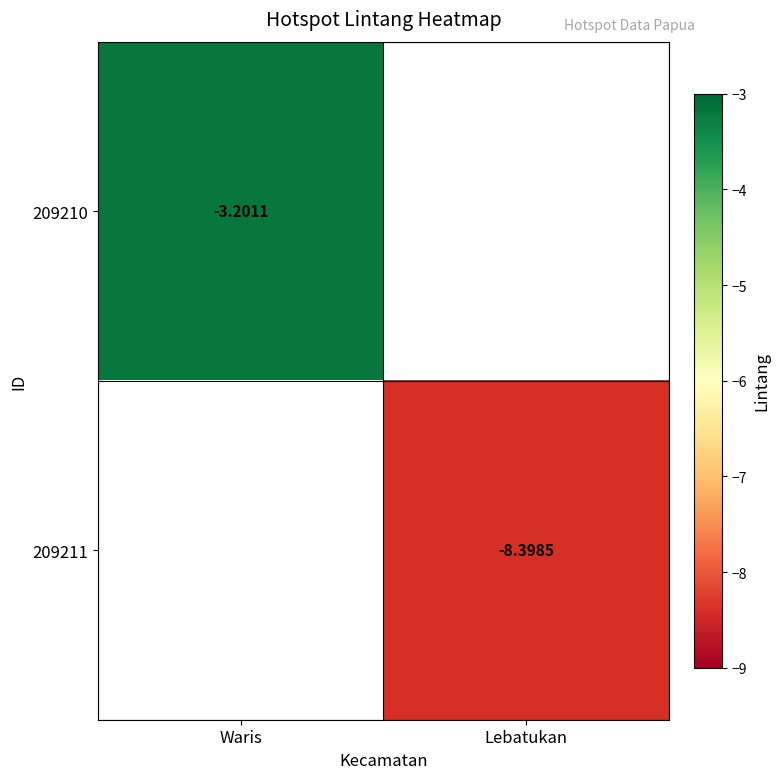

Is the value of 209210 at Waris greater than the value of 209211 at Lebatukan?

Yes